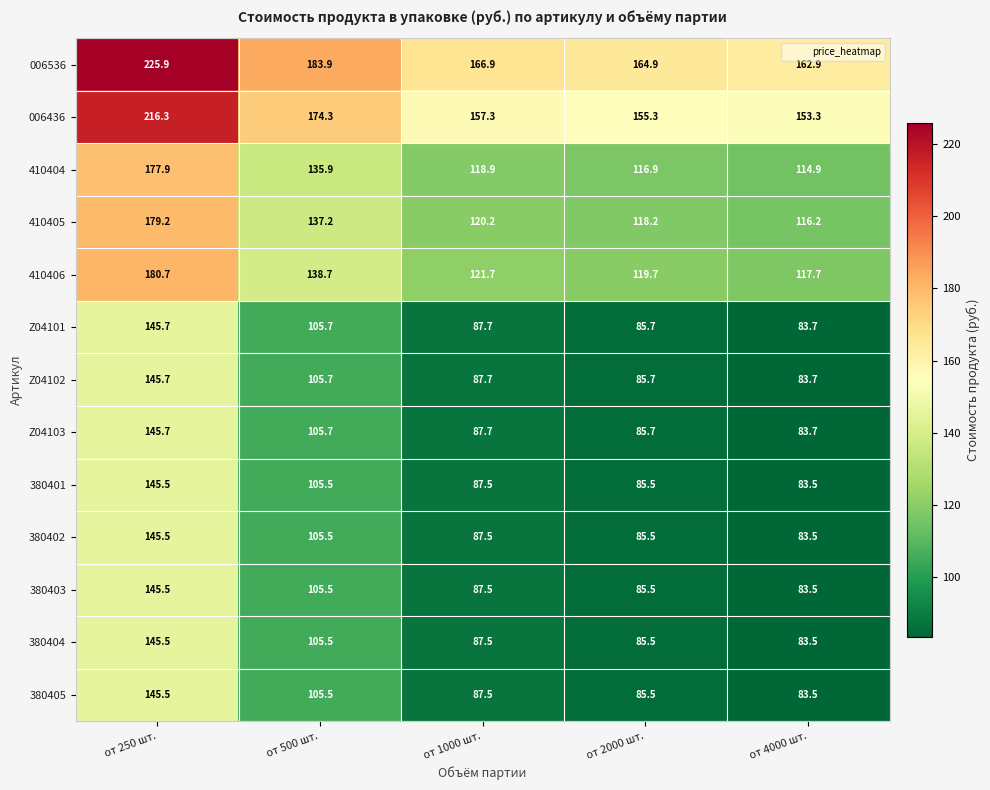

Where does the 380403 series first go above 87?

от 250 шт.